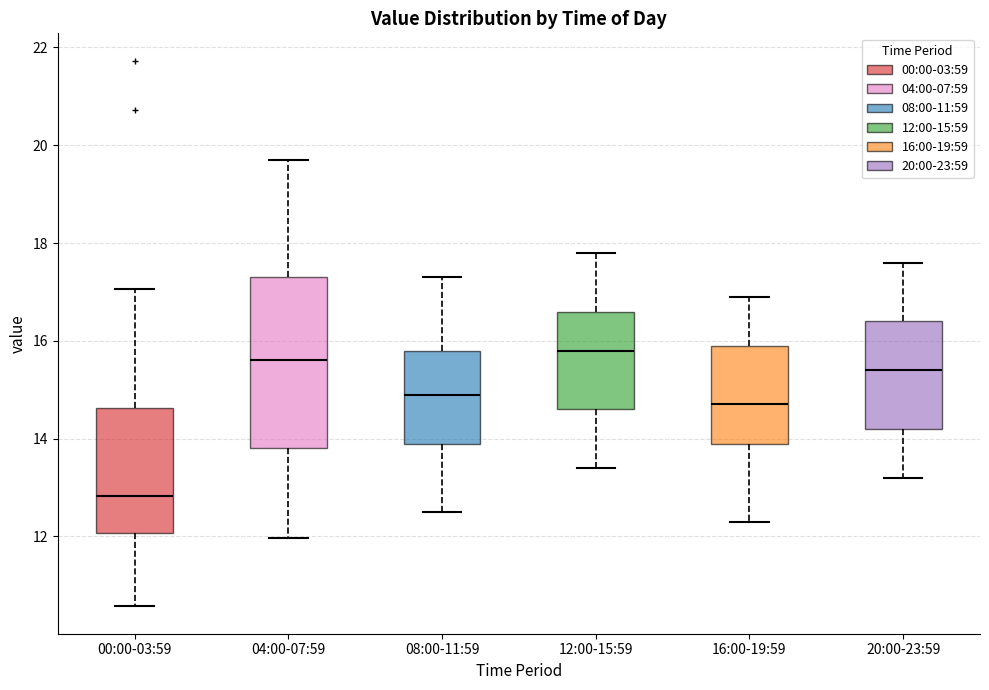

Where does the lower whisker of the box for 08:00-11:59 end on the y-axis? The values are not printed on the chart, so give them approximately, as read against the axis.

12.6